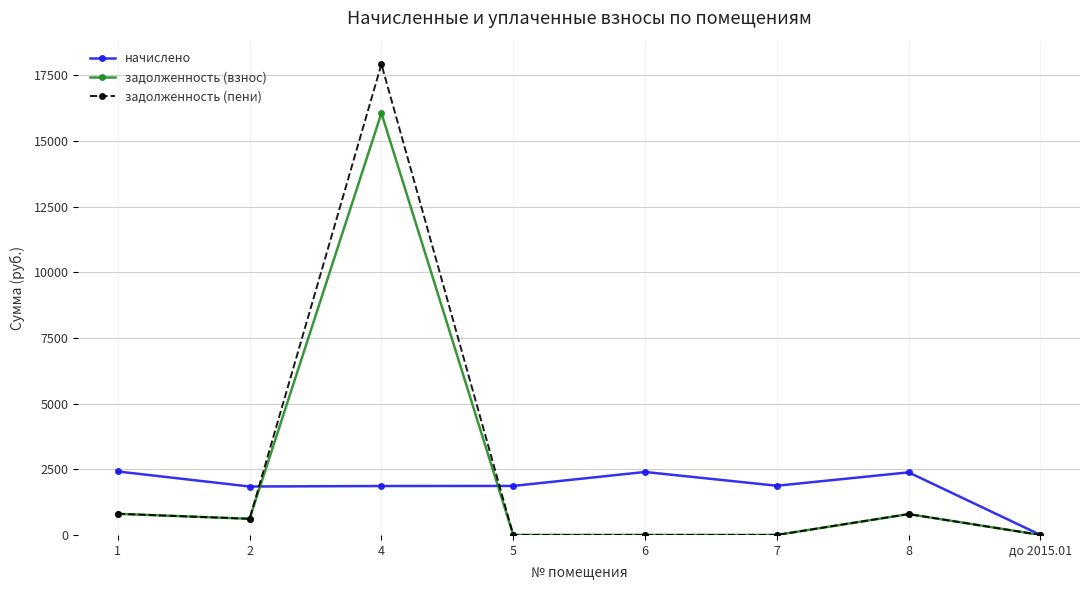

What is the value of the начислено point at the 6th from the left?

1873.3